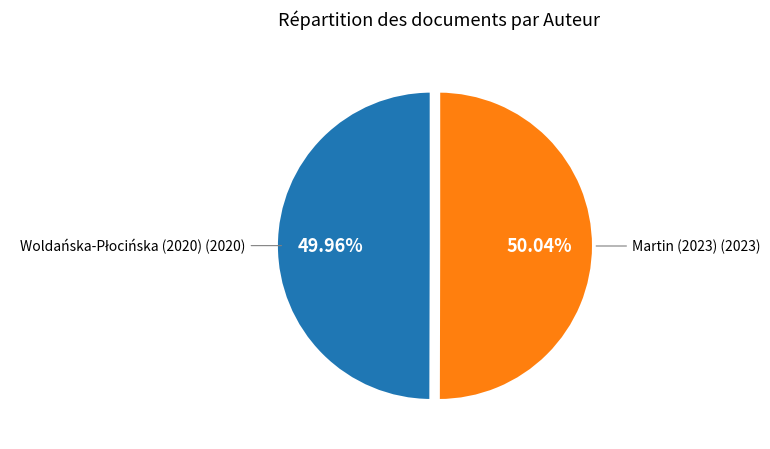

Is there any slice that represents more than half of the pie?

Yes